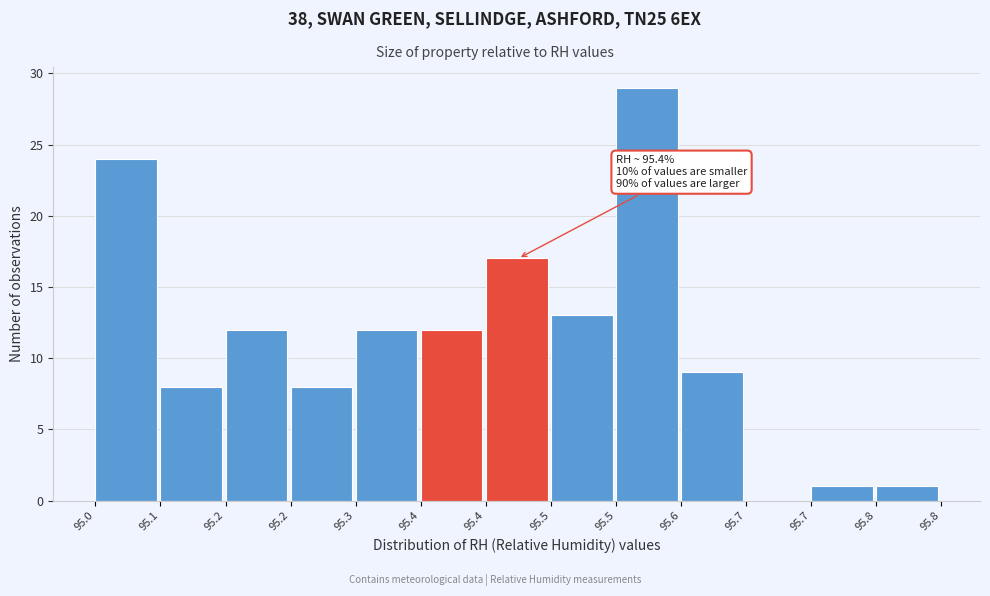

How many positive values are there?

12